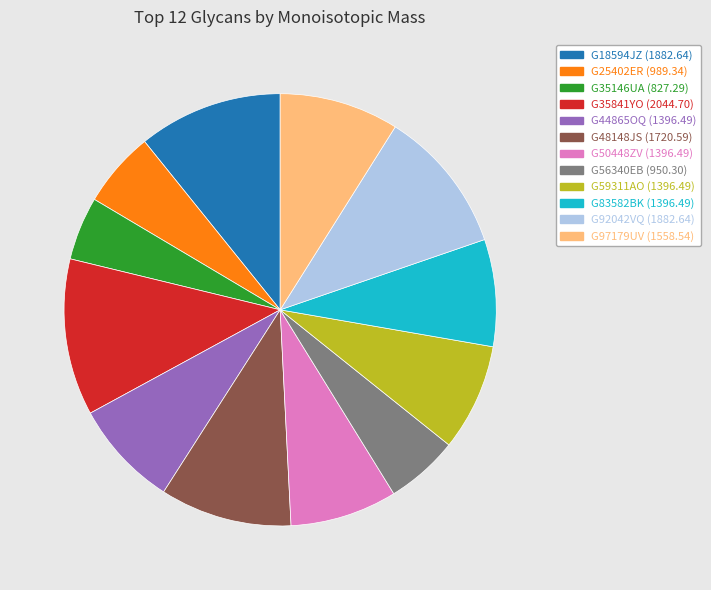

Do G44865OQ and G83582BK together represent more than half of the pie?

No